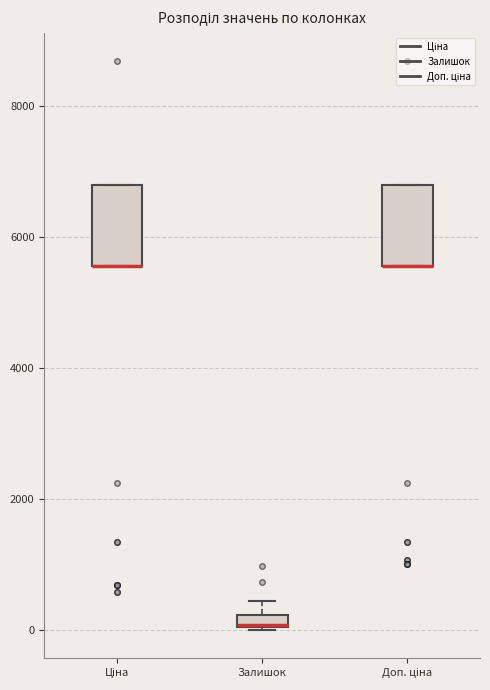

Where is the lower edge of the box for Доп. ціна on the y-axis? The values are not printed on the chart, so give them approximately, as read against the axis.

5600